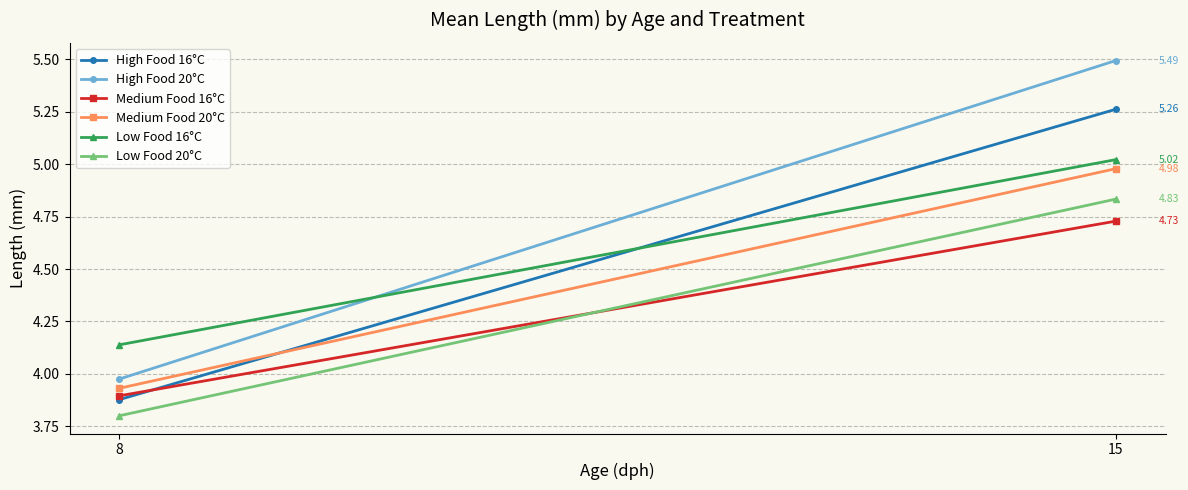

What is the spread (max minus min) of values at 15?

0.8